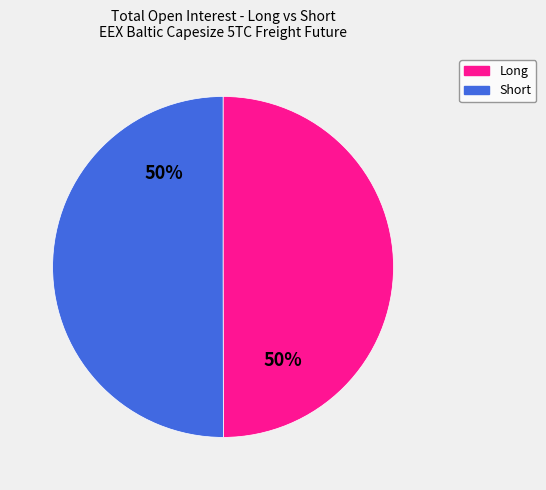

To the nearest percent, what is the average slice percentage?

50%